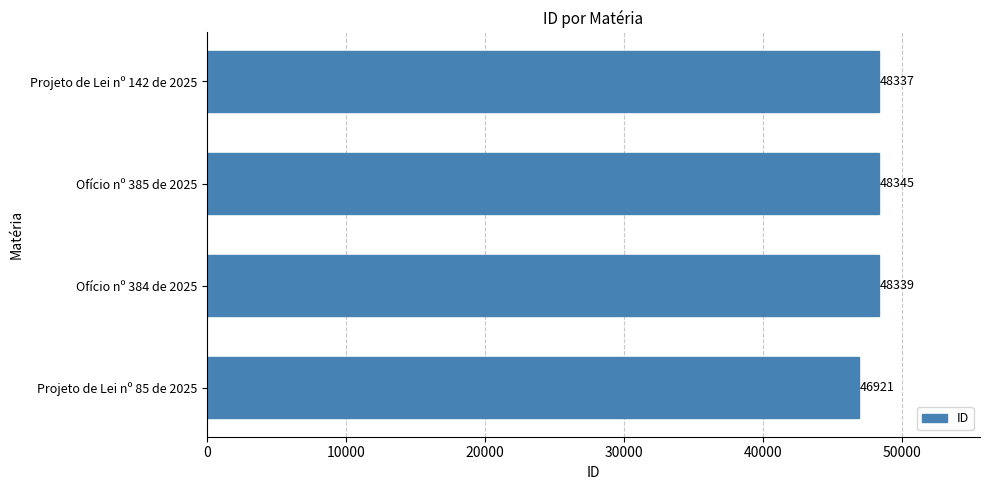

Rank the categories by value from highest to lowest.

Ofício nº 385 de 2025, Ofício nº 384 de 2025, Projeto de Lei nº 142 de 2025, Projeto de Lei nº 85 de 2025